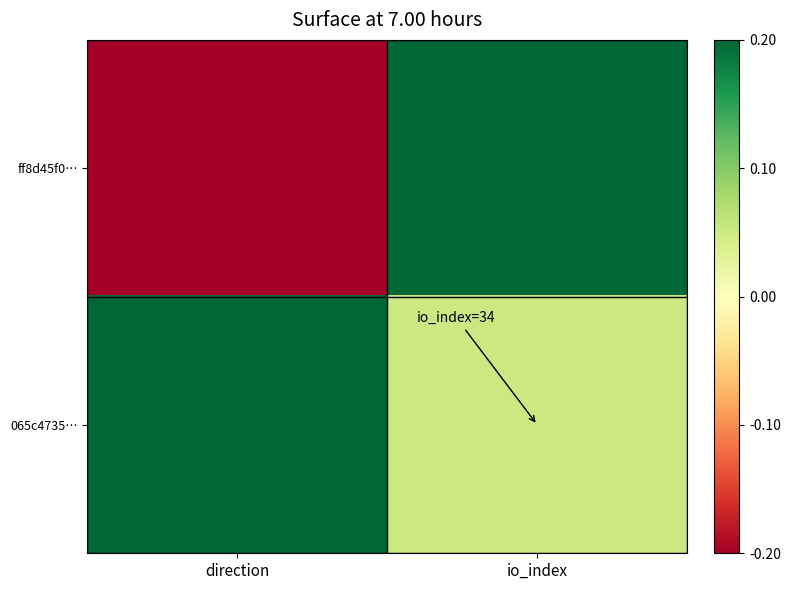

Count the number of categories in the chart.

2